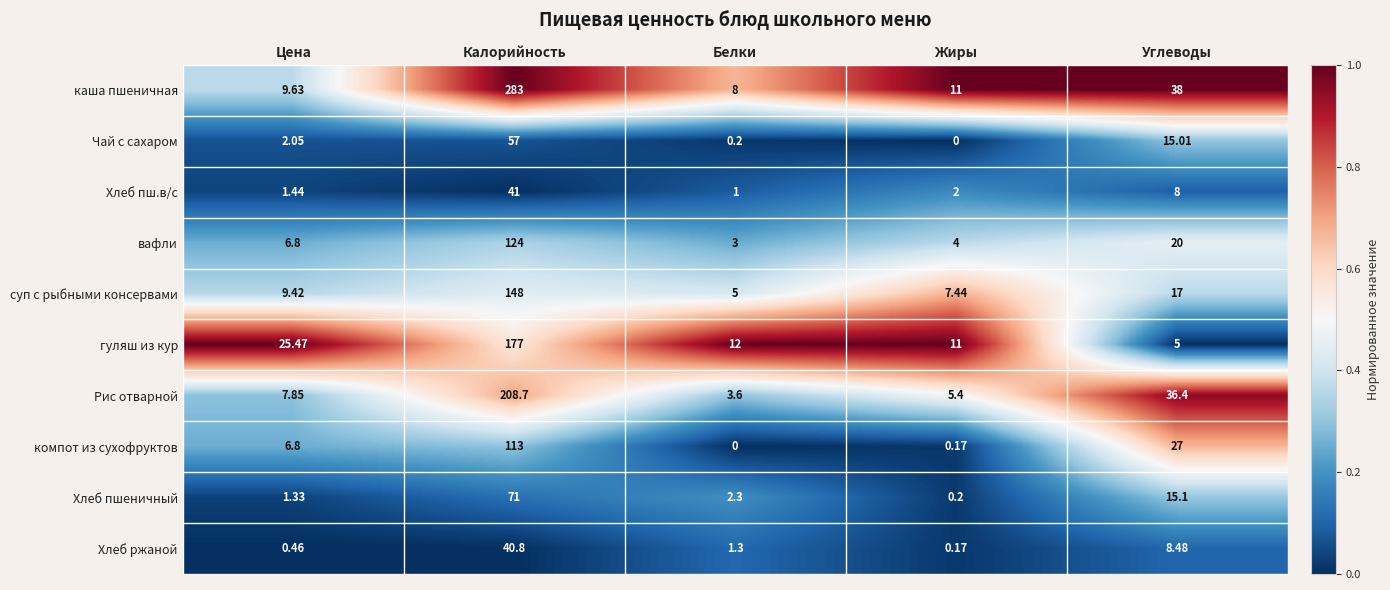

Is the value of Рис отварной at Калорийность greater than the value of гуляш из кур at Цена?

Yes